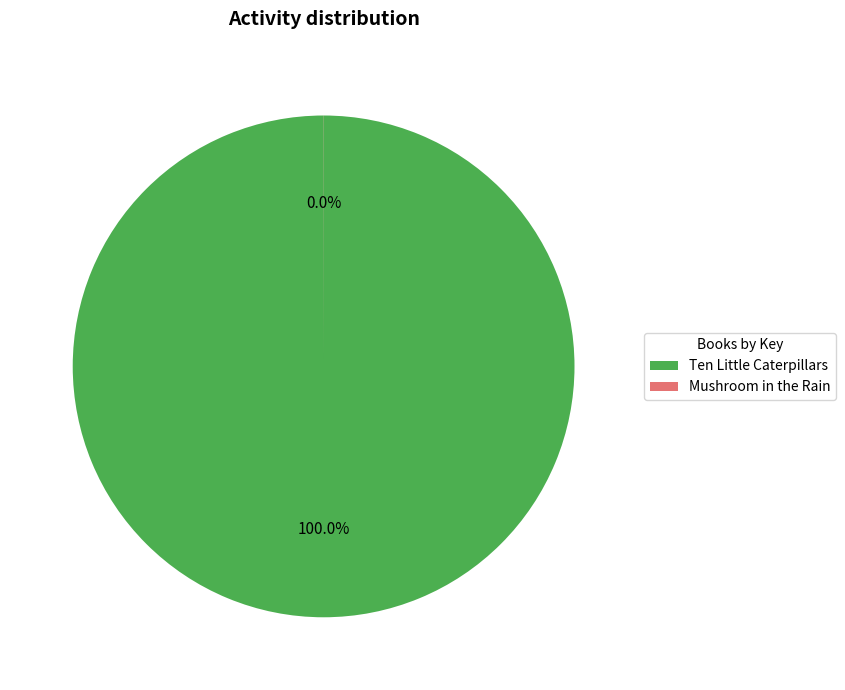

To the nearest percent, what percentage of the pie is Ten Little Caterpillars (82922272)?

100%